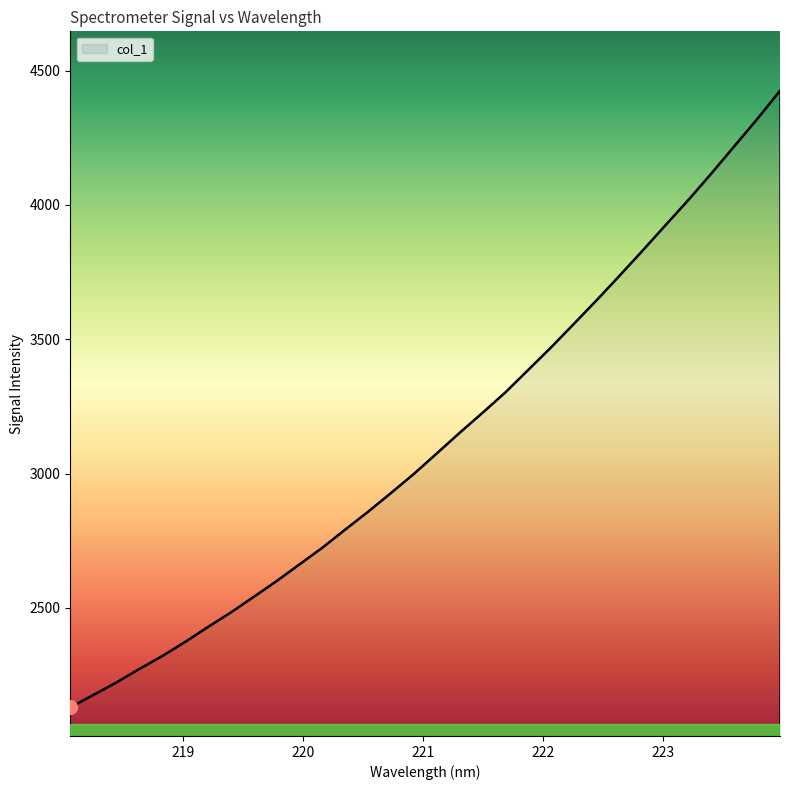

Reading right to left, transcribe all the data shown in this chart.

4424.7	4319.0	4218.0	4116.9	4018.9	3925.0	3830.5	3737.9	3646.6	3558.1	3470.2	3386.2	3302.4	3226.1	3151.7	3074.9	2998.7	2927.5	2857.9	2791.3	2723.7	2661.6	2599.3	2540.5	2482.3	2428.3	2372.3	2319.8	2271.7	2221.5	2175.3	2129.5